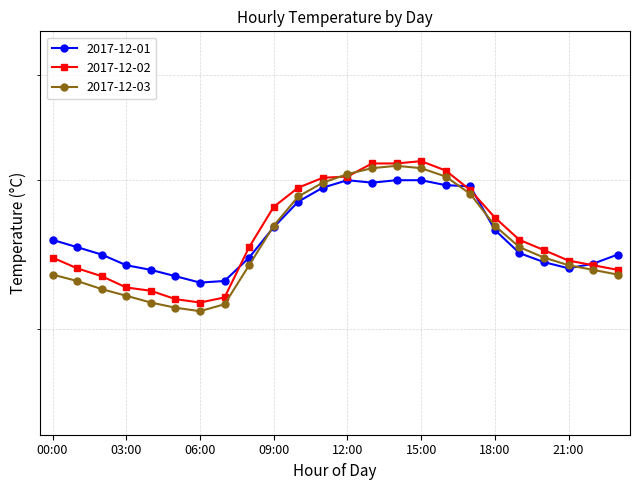

Between 00:00 and 23:00, which series saw the biggest shift?

2017-12-01